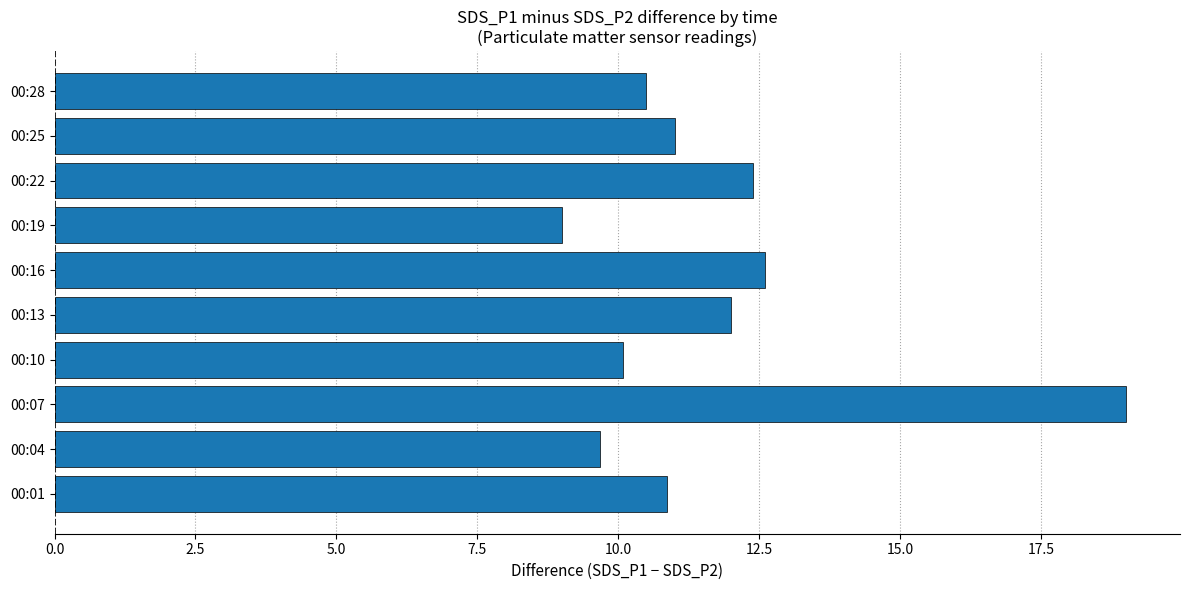

What is the sum of all values?

117.2